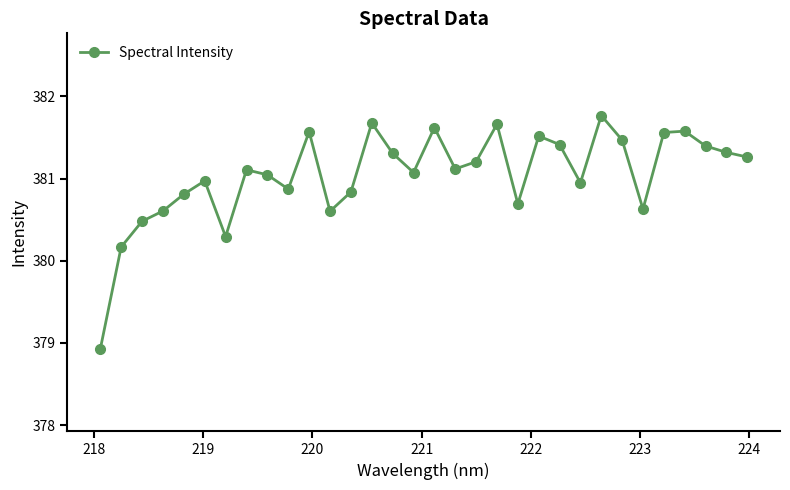

How many points are lower than both their immediate neighbors (excluding endpoints)?

8